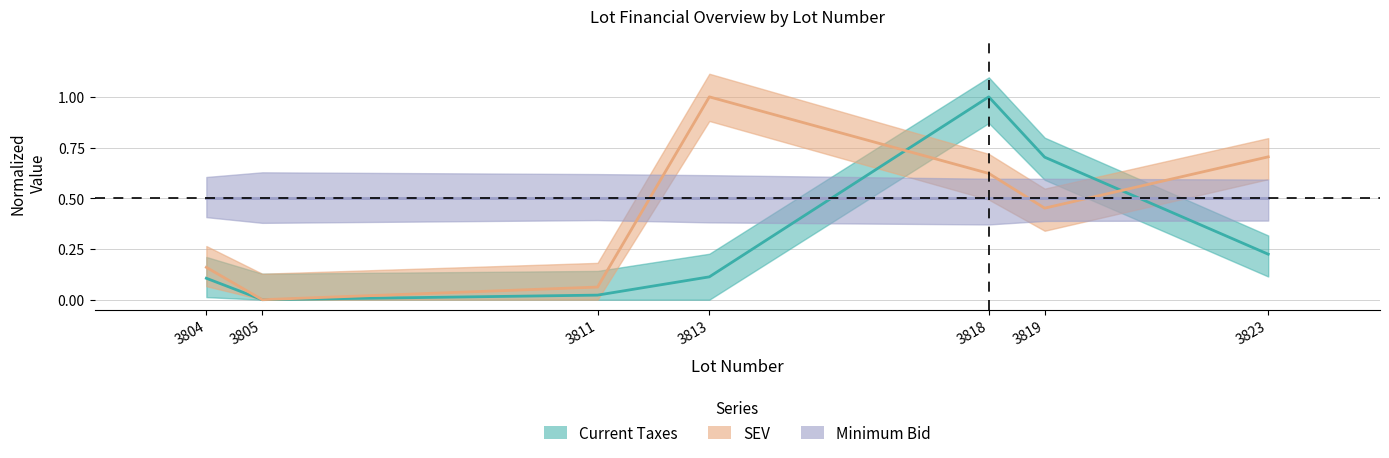

At which category does the chart reach its peak across all series?

3818